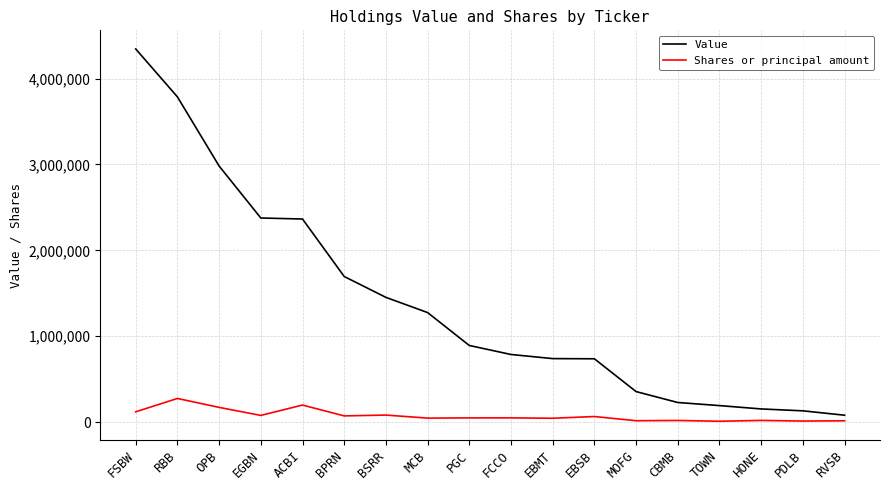

What is the sum of the Shares or principal amount values at PGC and RVSB?

65860